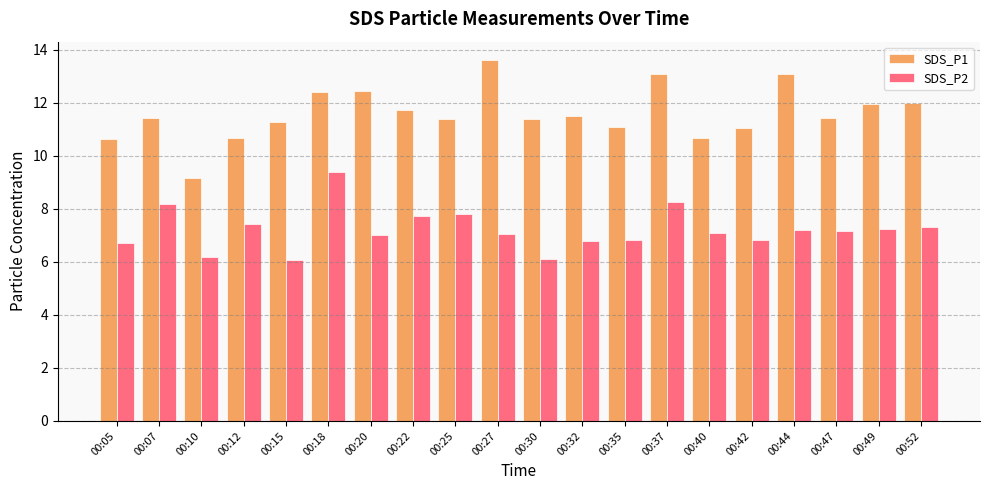

List the series in order of their peak value, highest first.

SDS_P1, SDS_P2